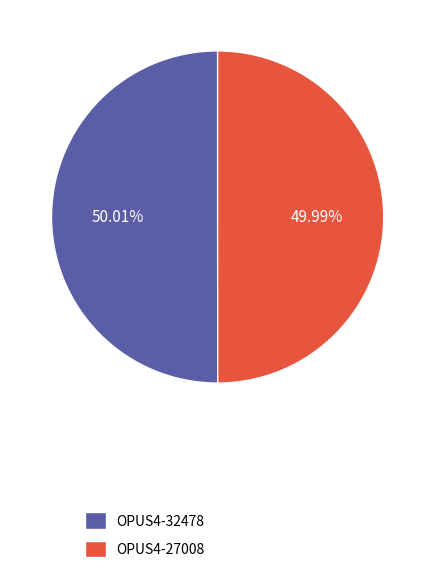

Is there any slice that represents more than half of the pie?

Yes